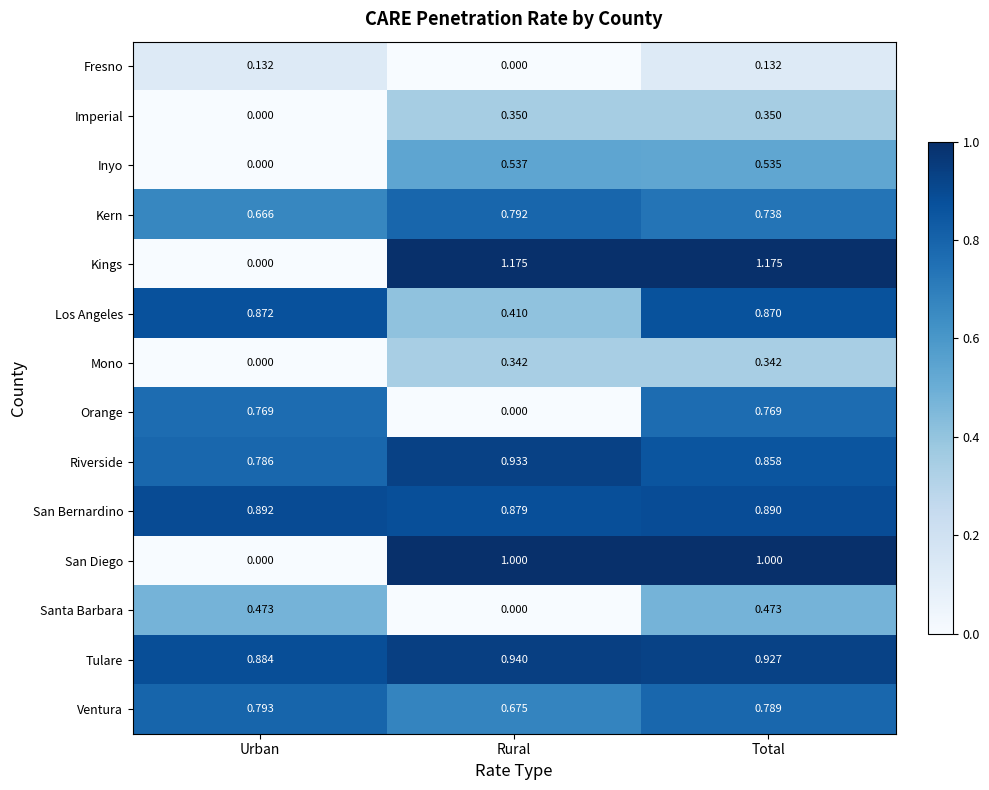

At which label is Santa Barbara closest to 0?

Rural